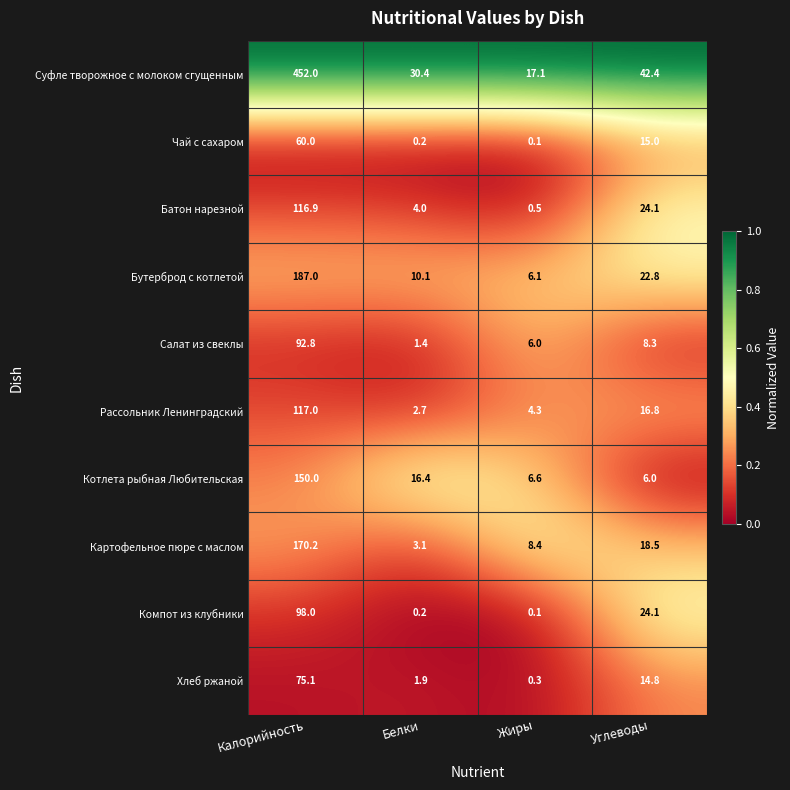

Which category has the highest value across all series?

Калорийность